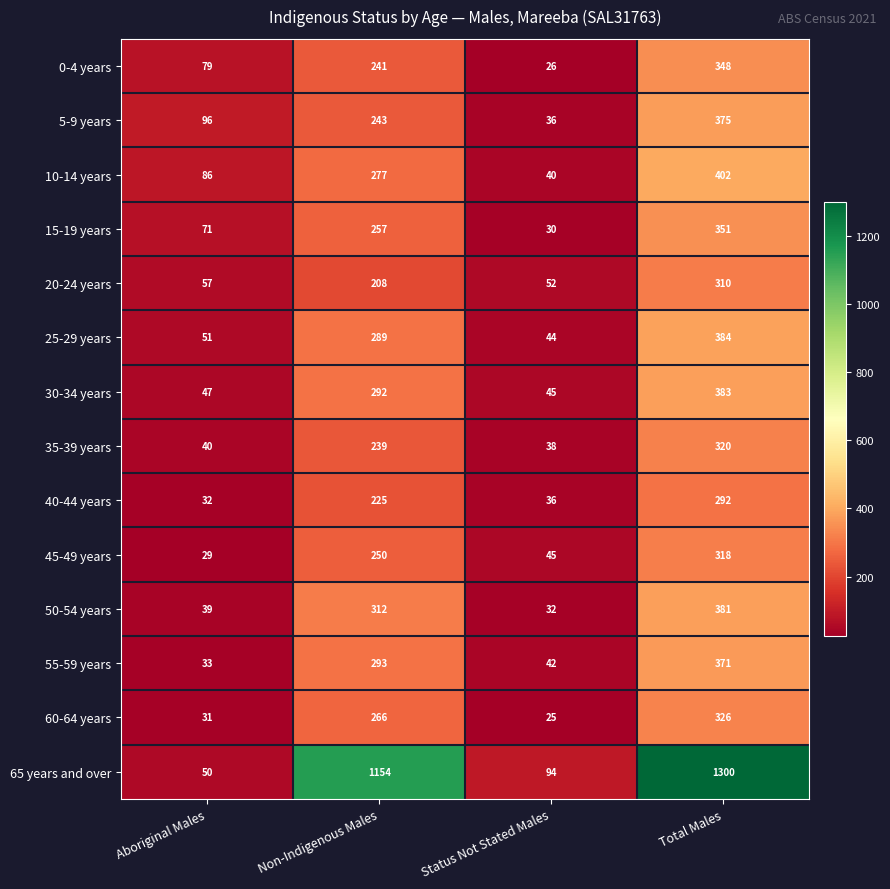

At Total Males, list the series in order from smallest to largest.

40-44 years, 20-24 years, 45-49 years, 35-39 years, 60-64 years, 0-4 years, 15-19 years, 55-59 years, 5-9 years, 50-54 years, 30-34 years, 25-29 years, 10-14 years, 65 years and over